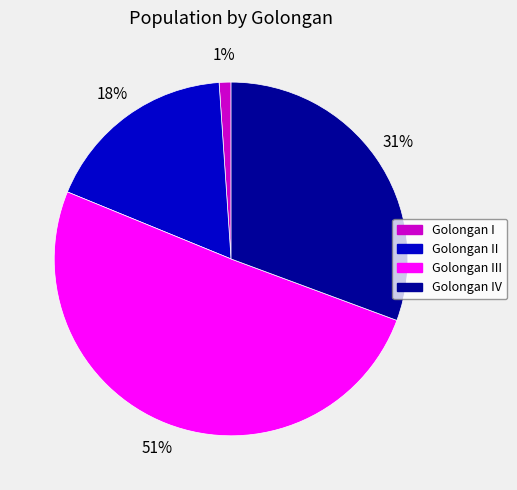

To the nearest percent, what percentage of the pie is Golongan I?

1%